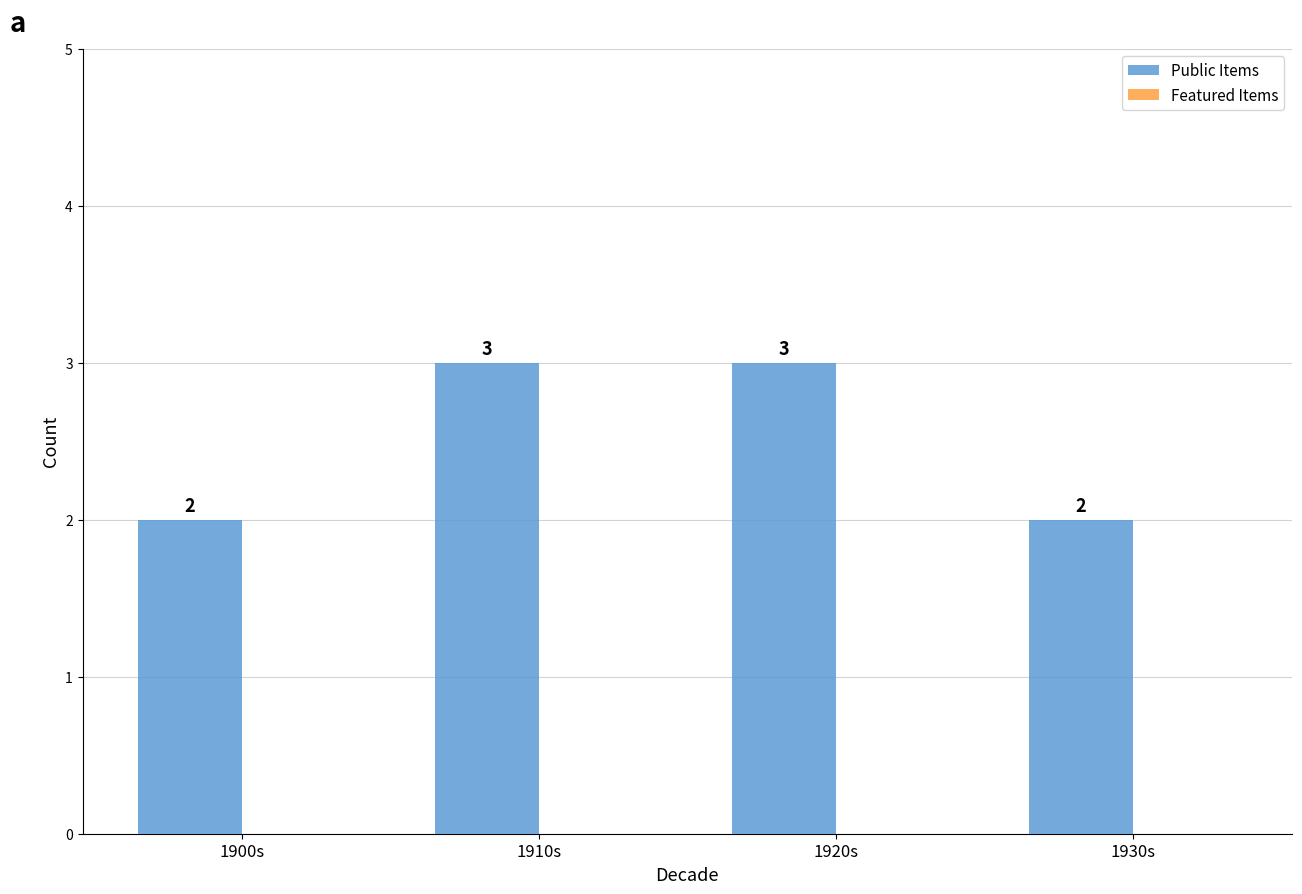

What is the sum of all values?

10